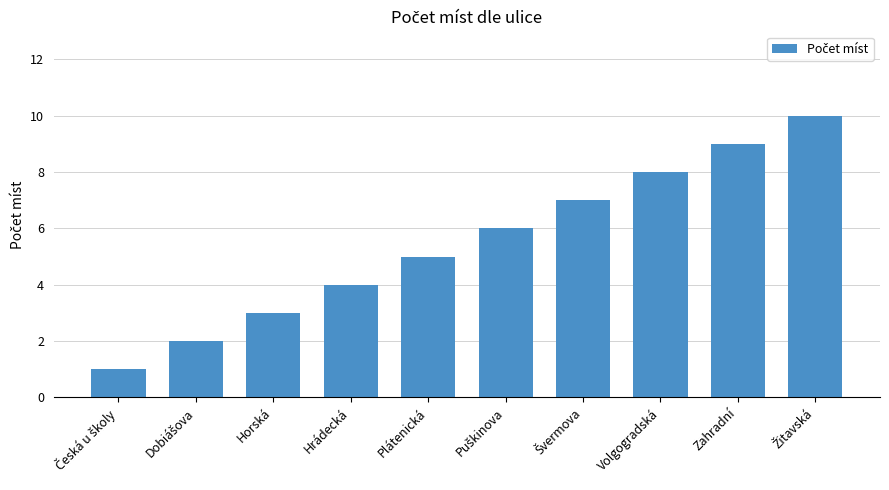

What is the greatest value displayed?

10